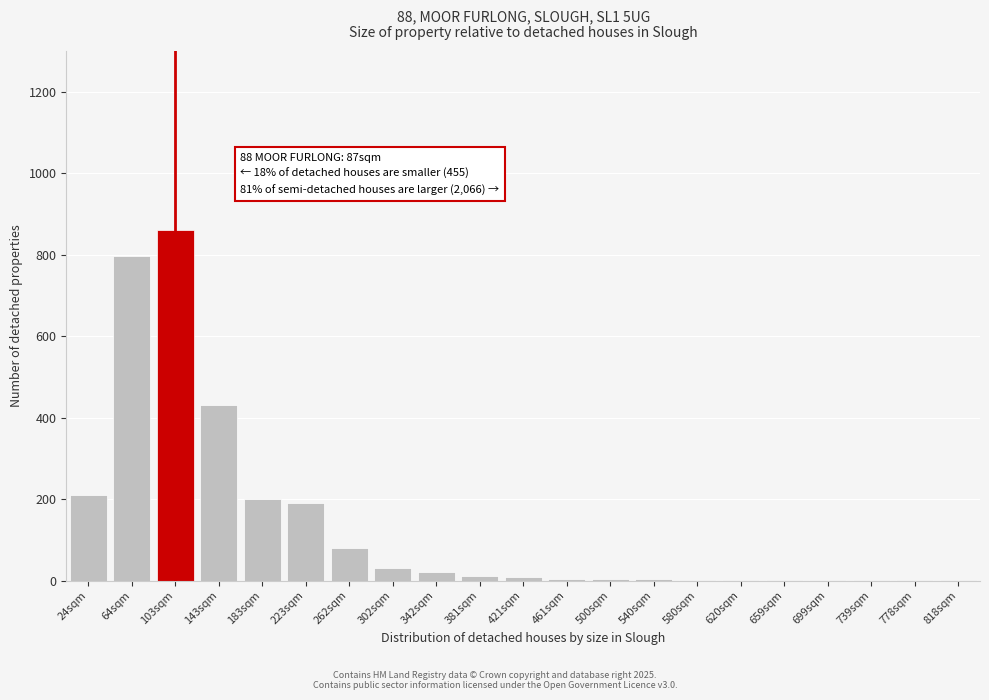

Which label corresponds to the largest value in the chart?

103sqm